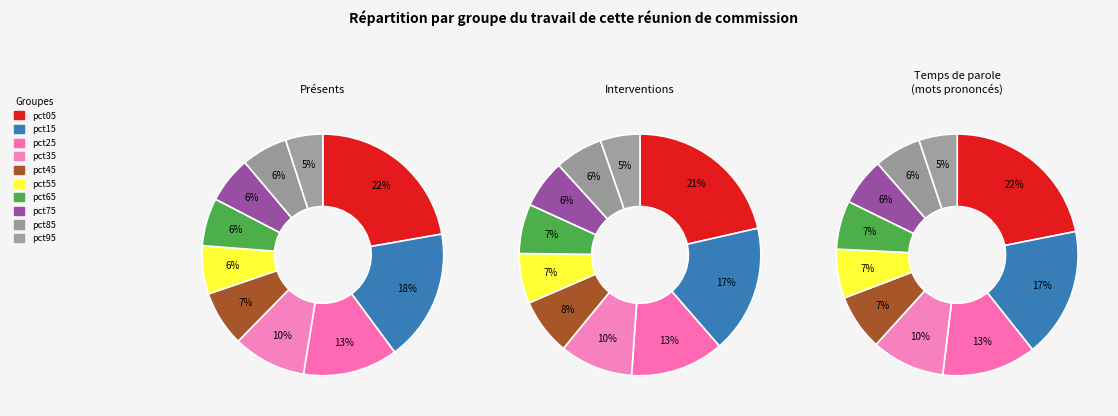

Rank the categories by value from lowest to highest.

pct95, pct85, pct75, pct65, pct55, pct45, pct35, pct25, pct15, pct05